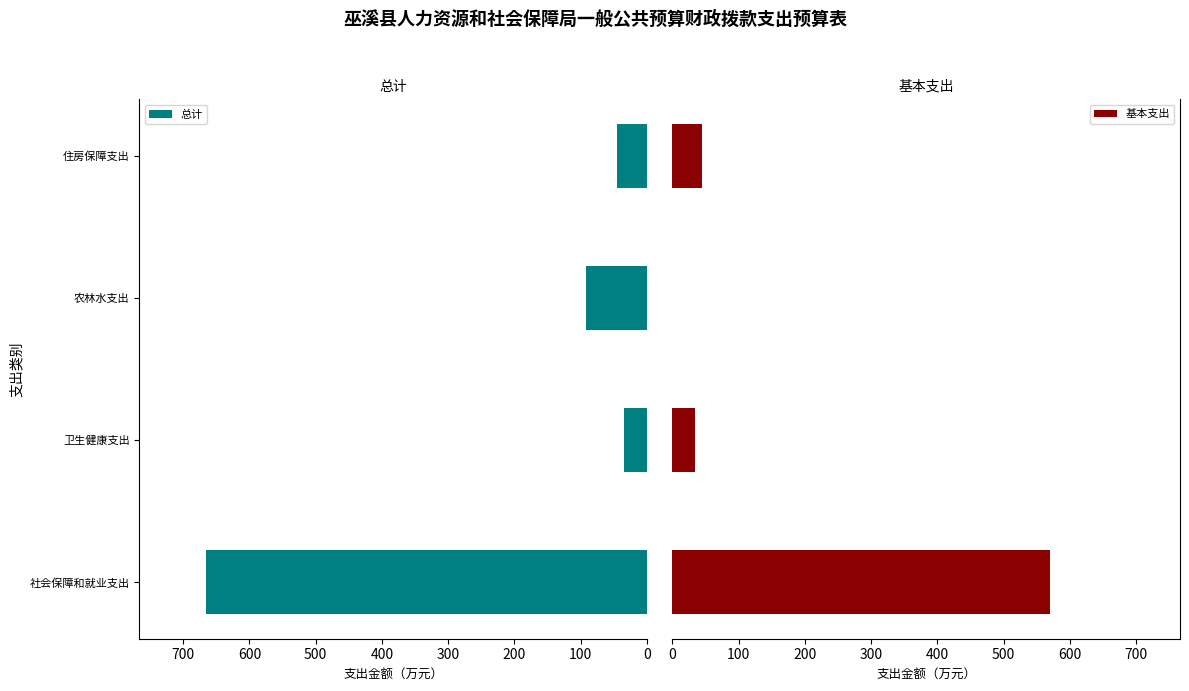

What is the difference between the second highest and second lowest values in the 基本支出 series?

11.1